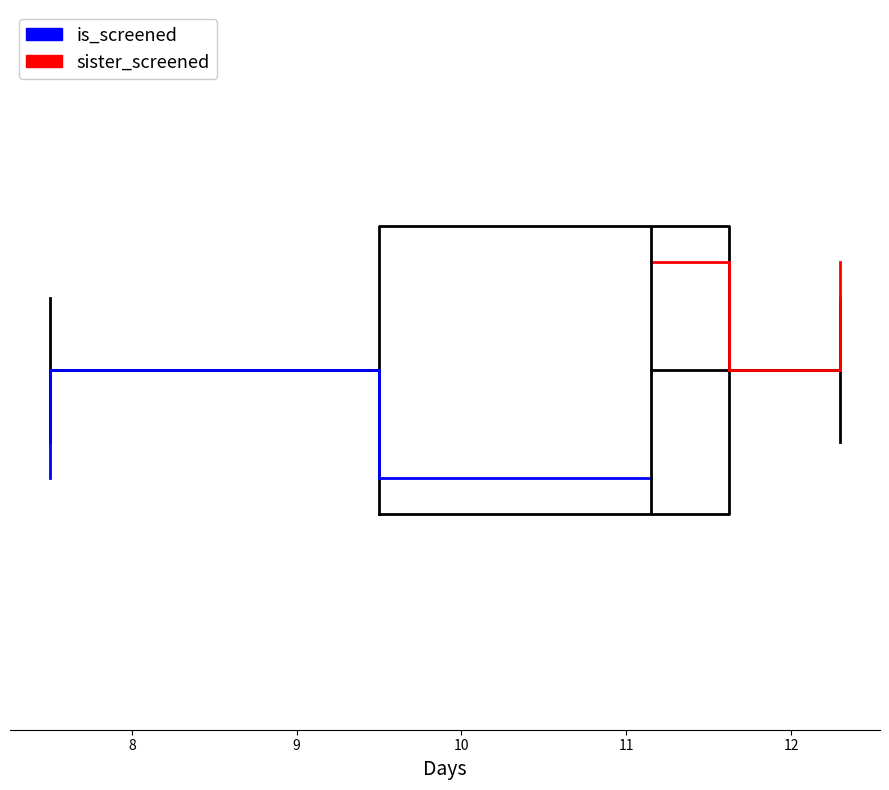

Where does the median line of the box sit on the x-axis? The values are not printed on the chart, so give them approximately, as read against the axis.

11.2